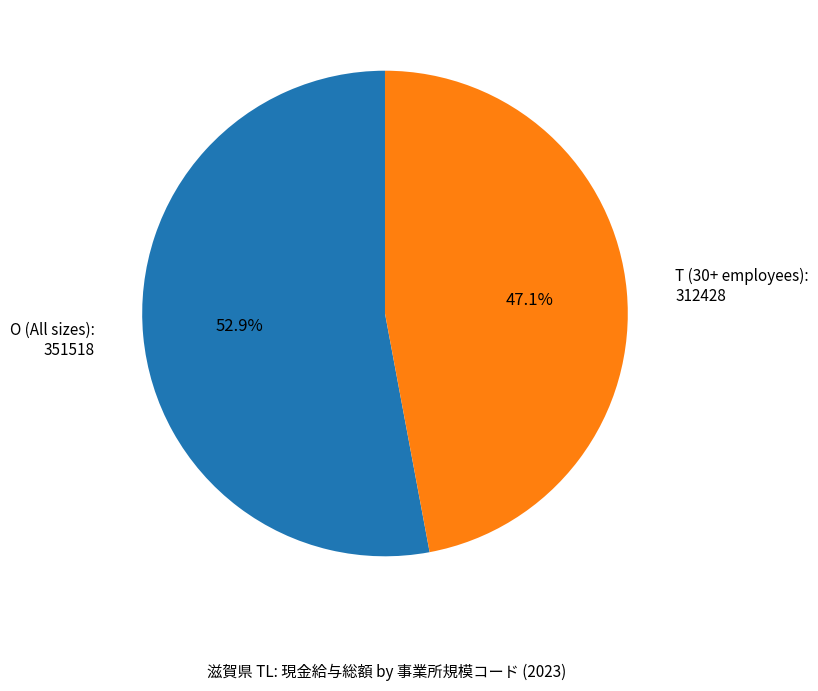

Is the sum of T (30+ employees) and O (All sizes) greater than half?

Yes